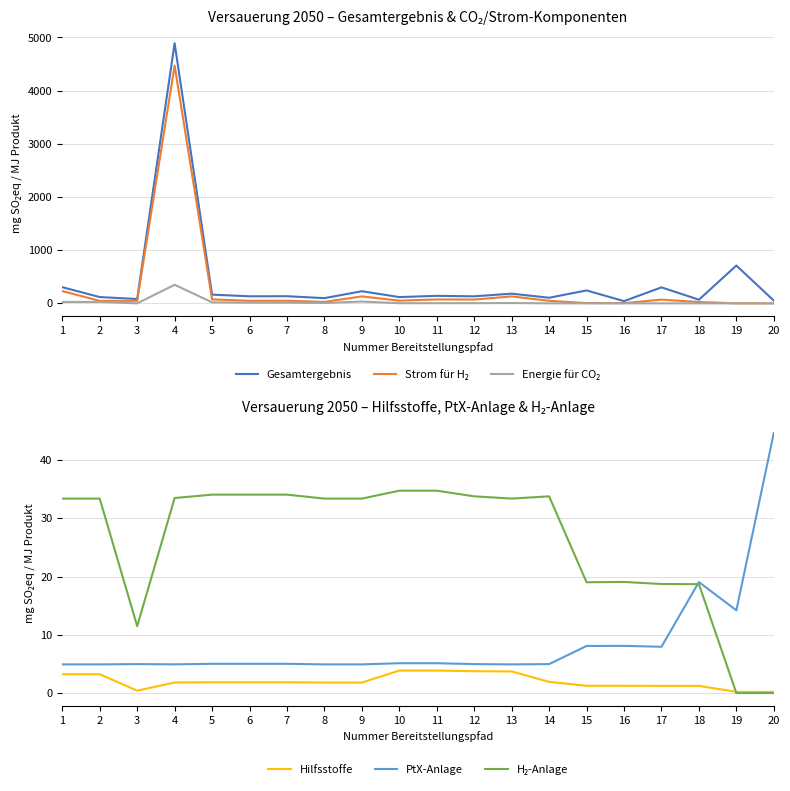

Is it true that Gesamtergebnis equals 243.1 at 15?

True